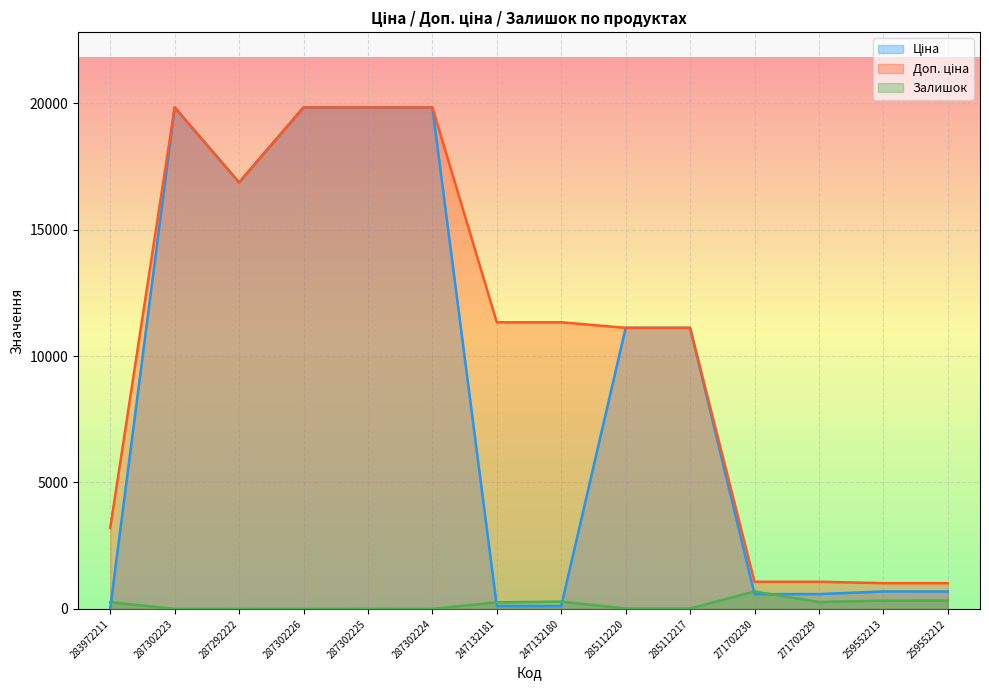

At which category does the chart reach its minimum across all series?

287302223